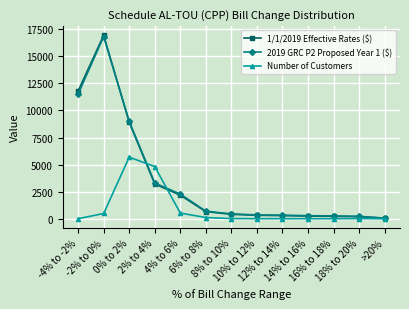

What is the greatest value displayed?

16944.3